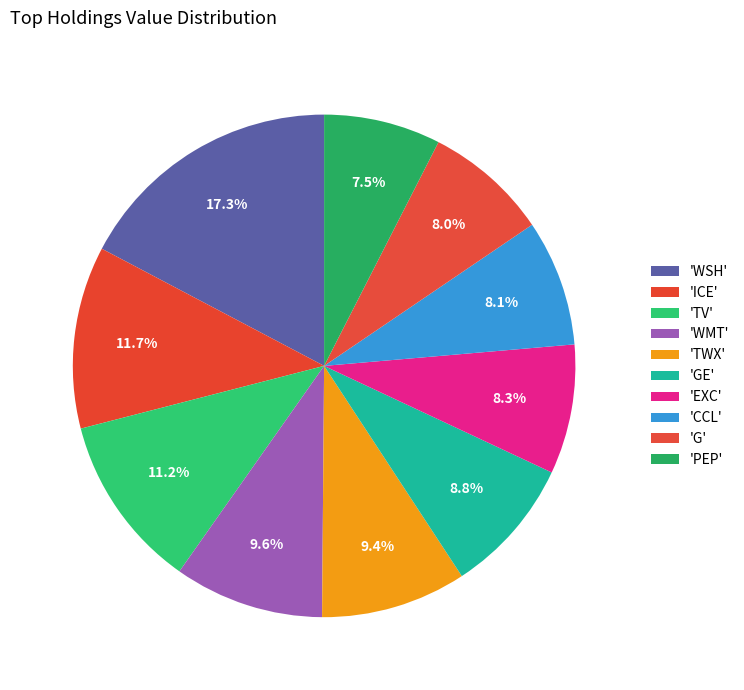

Count the number of slices in the pie.

10